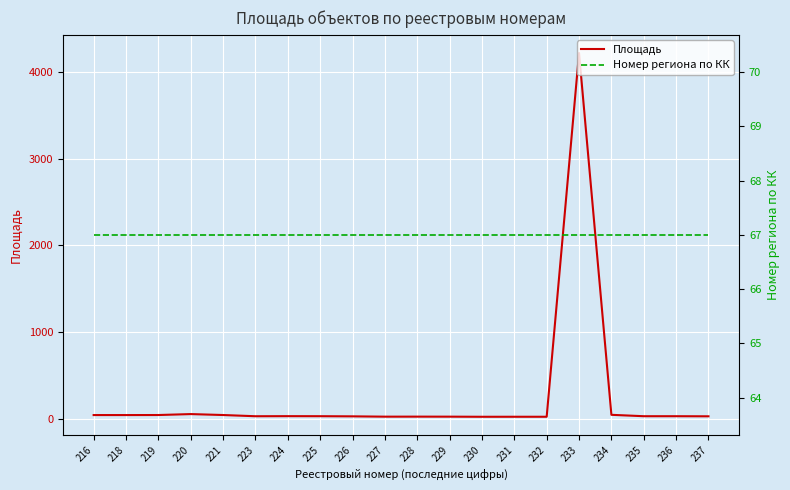

Where is Номер региона по КК nearest to the value 67?

216